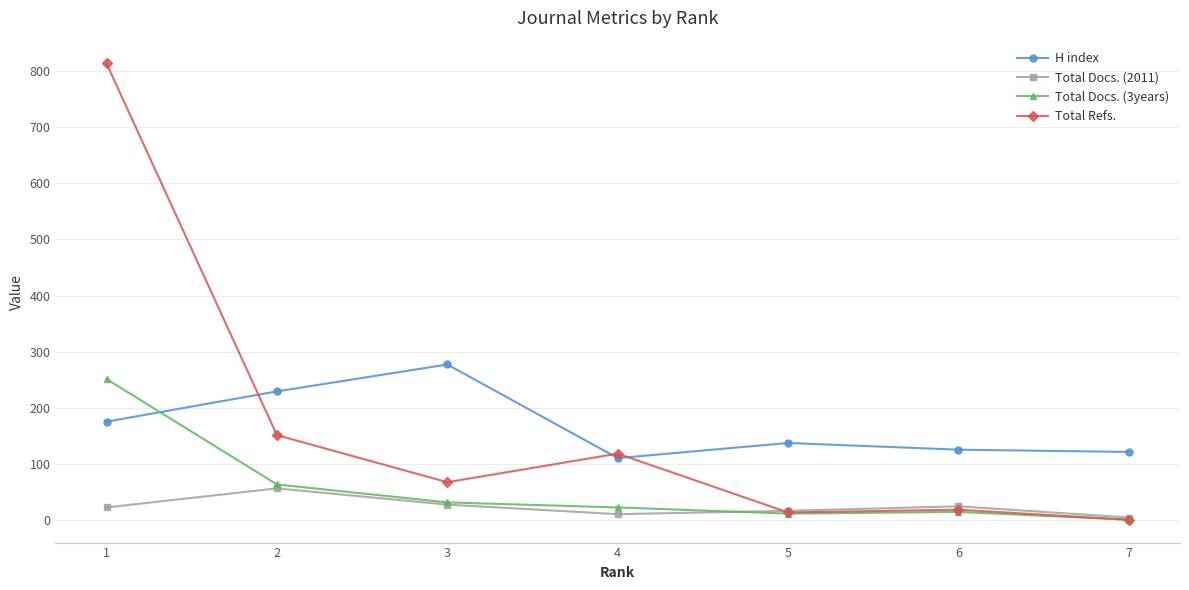

How many values in Total Refs. are above zero?

6